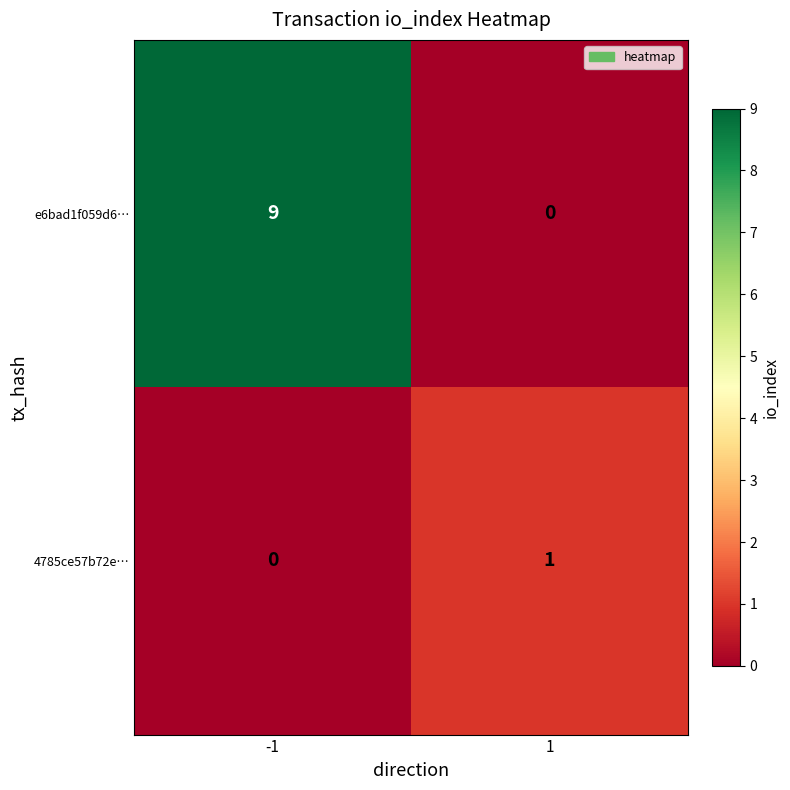

What is the difference between the highest and lowest values at -1?

9